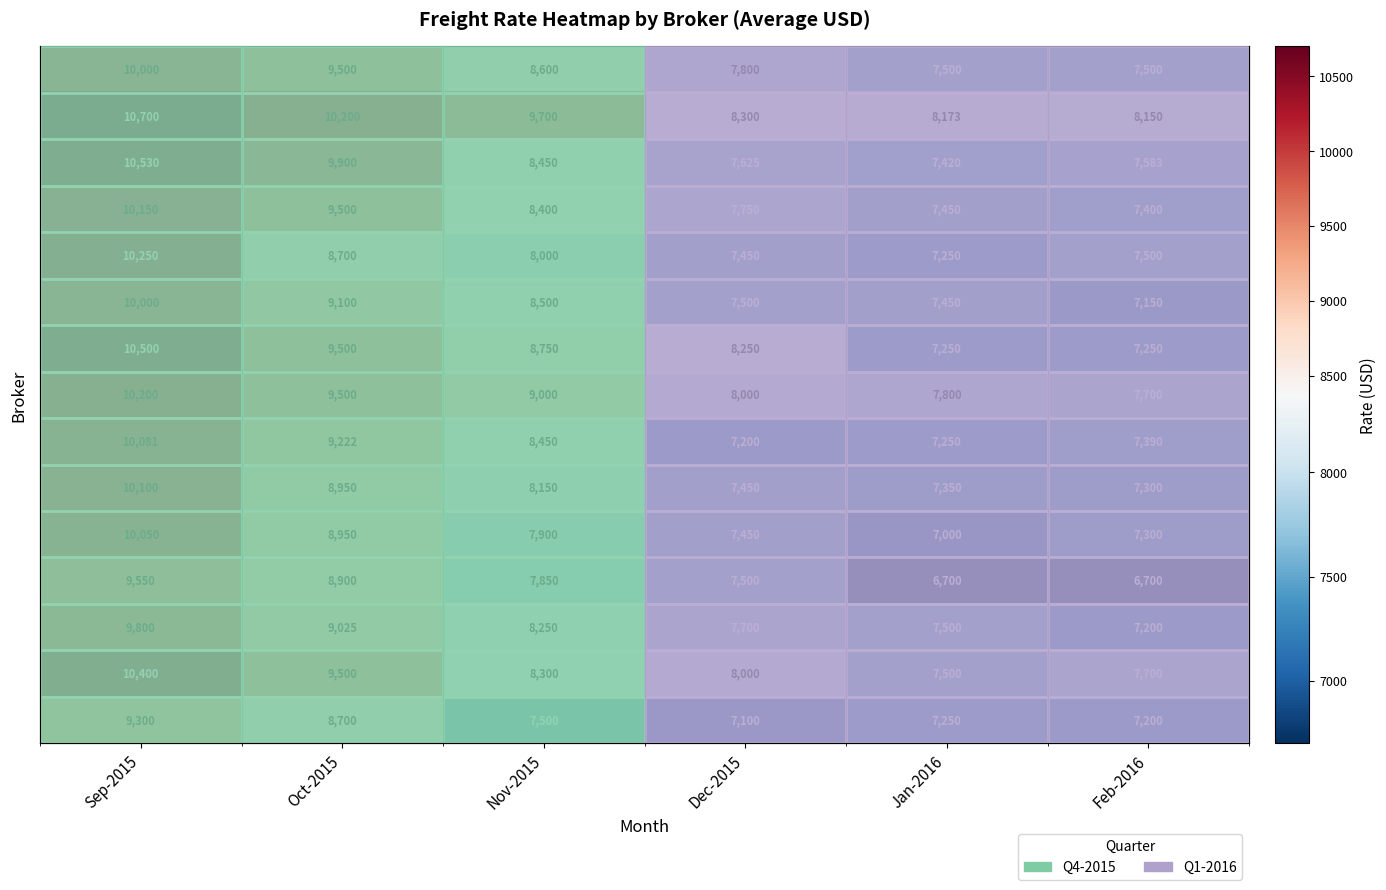

What is the spread (max minus min) of values at Oct-2015?

1500